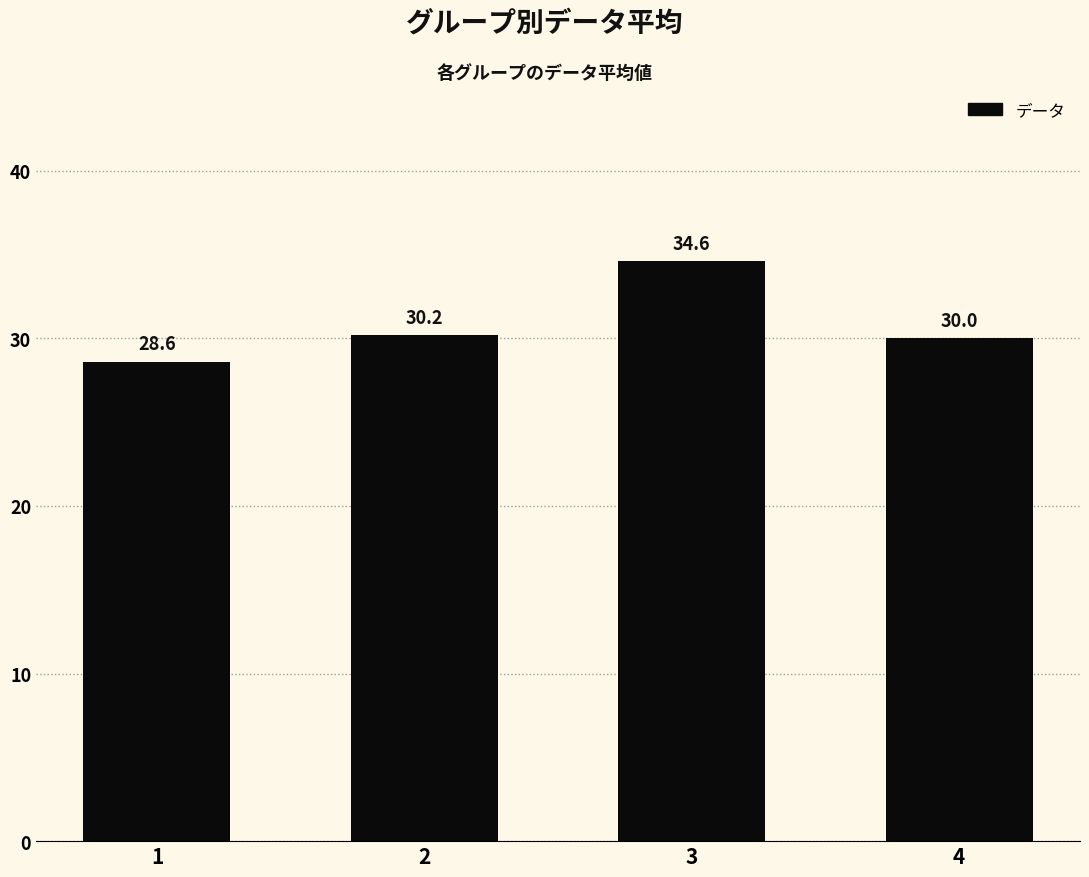

Which category has the highest value across all series?

3